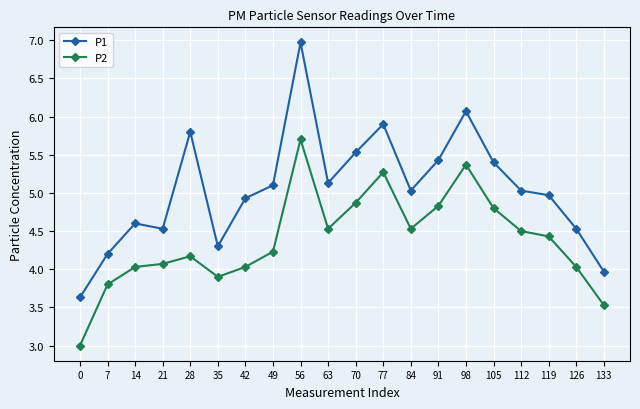

What is the approximate value of P1 at 70?

5.5